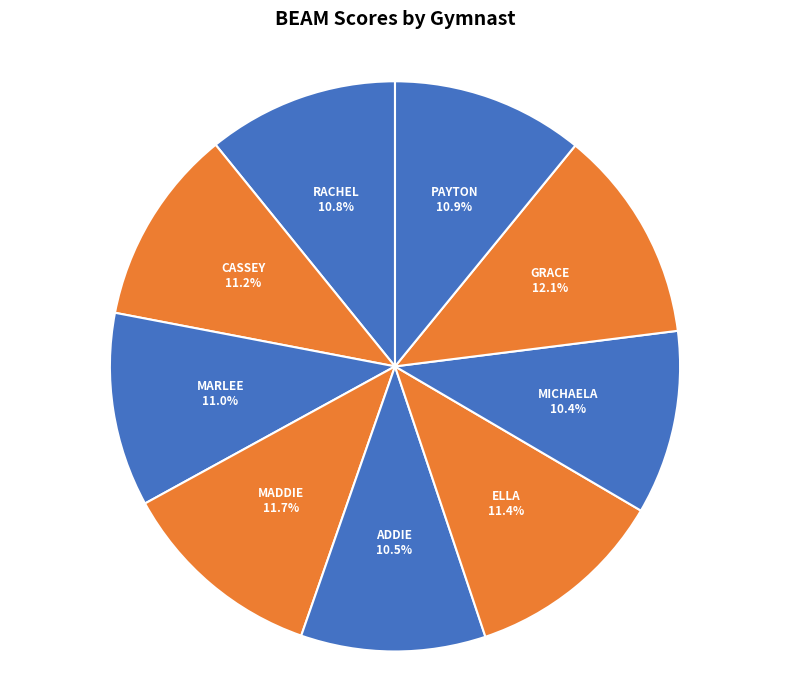

Rank the categories by value from lowest to highest.

MICHAELA ERICKSON, ADDIE DIETRICH, RACHEL SANFTNER, PAYTON FULLER, MARLEE DIETRICH, CASSEY MOORE, ELLA WILLIAMSON, MADDIE HEINN, GRACE GRIMM